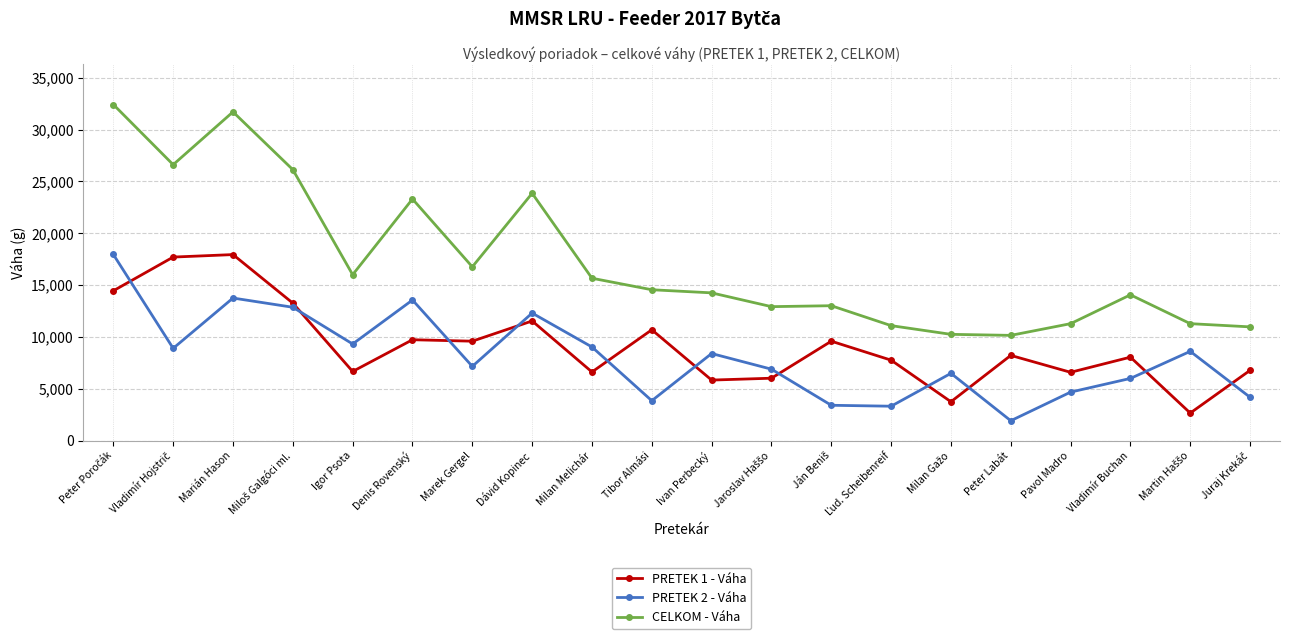

What is the sum of all CELKOM - Váha values?

346430